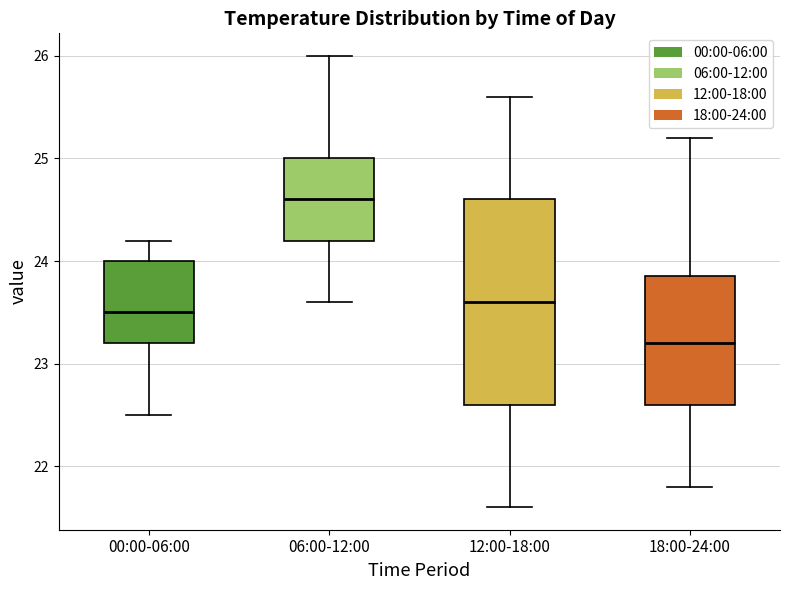

Where is the upper edge of the box for 06:00-12:00 on the y-axis? The values are not printed on the chart, so give them approximately, as read against the axis.

25.0